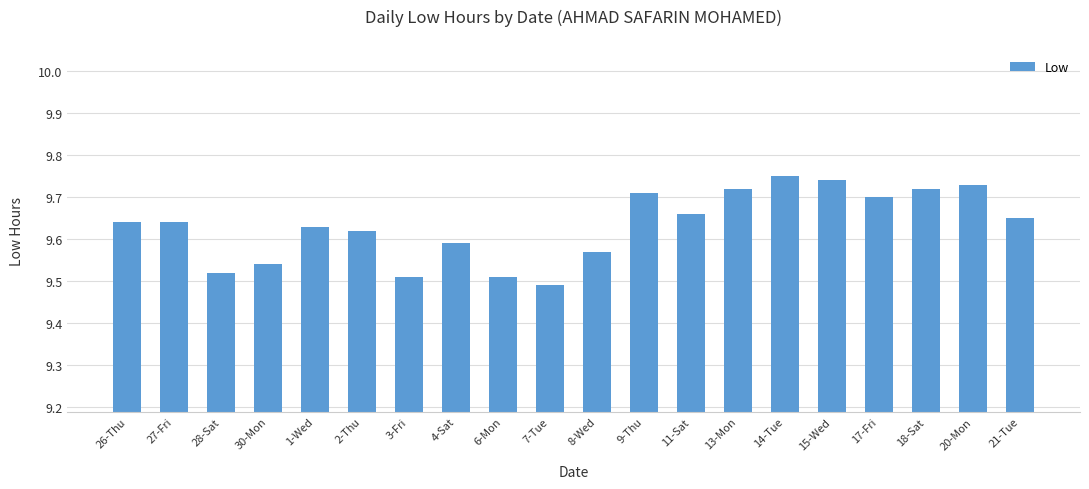

How many bars are there in total?

20